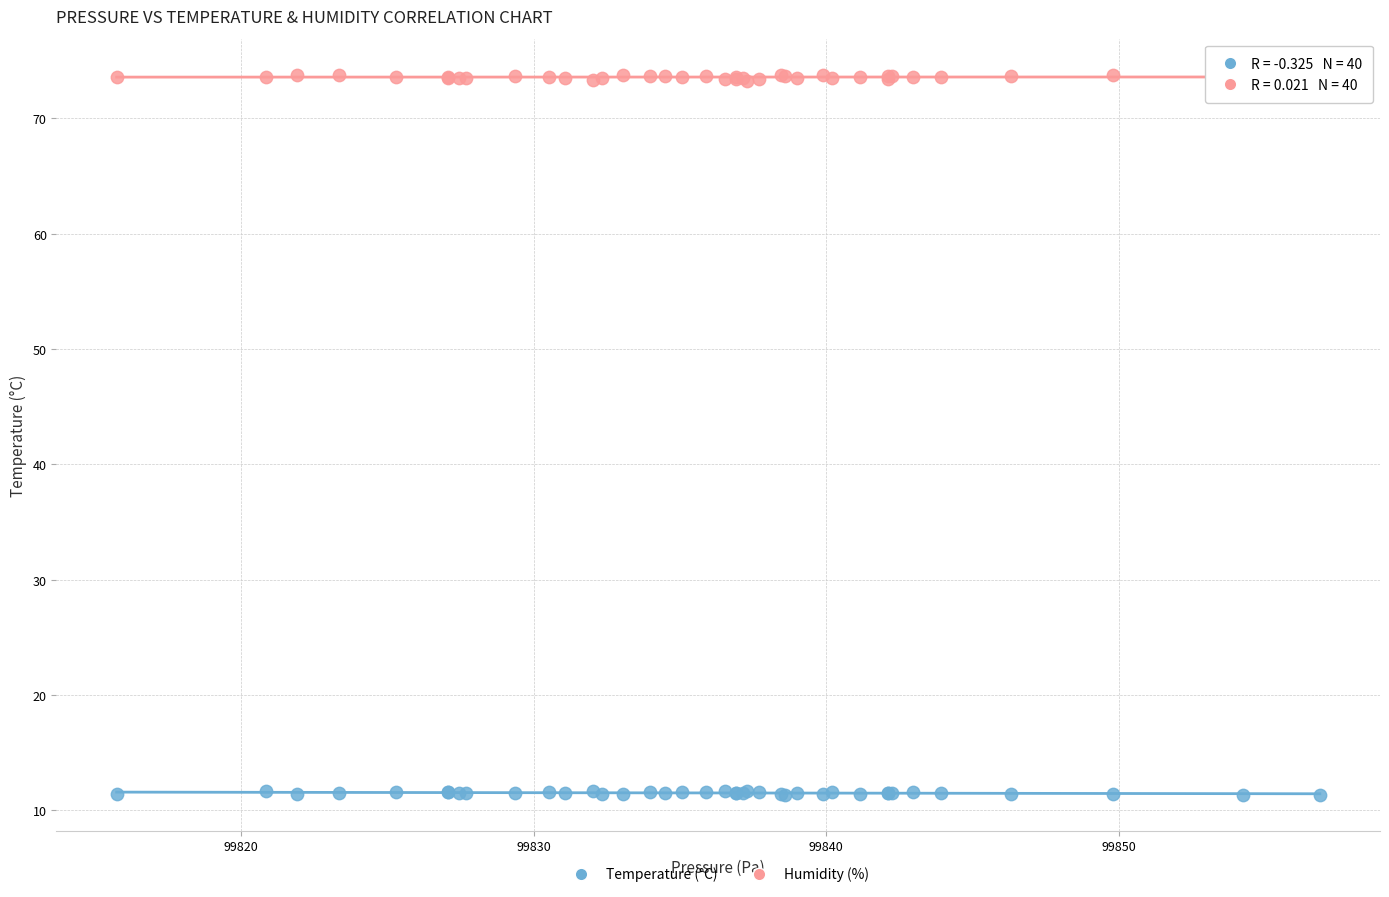

What is the X range (max minus min) for the scatter plot?

41.1